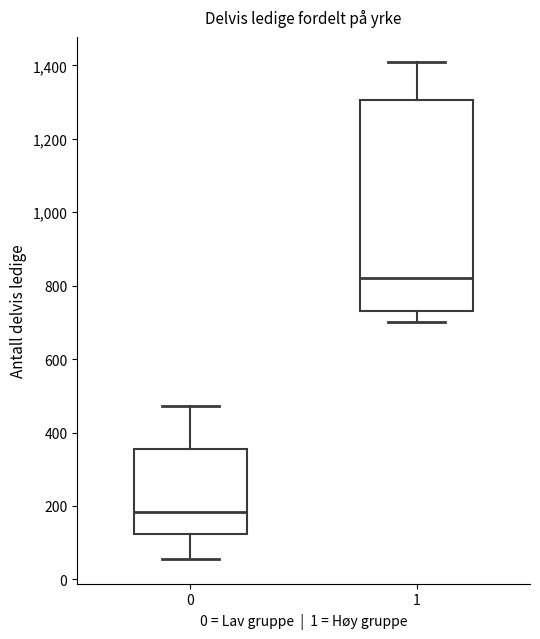

Reading left to right, read every box against the y-axis: the position of its median line, the range the box covers, and the ends of its whiskers. The values are not printed on the chart, so give them approximately, as read against the axis.

0: median 180, box 120 to 360, whiskers 60 to 480
1: median 820, box 740 to 1300, whiskers 700 to 1420